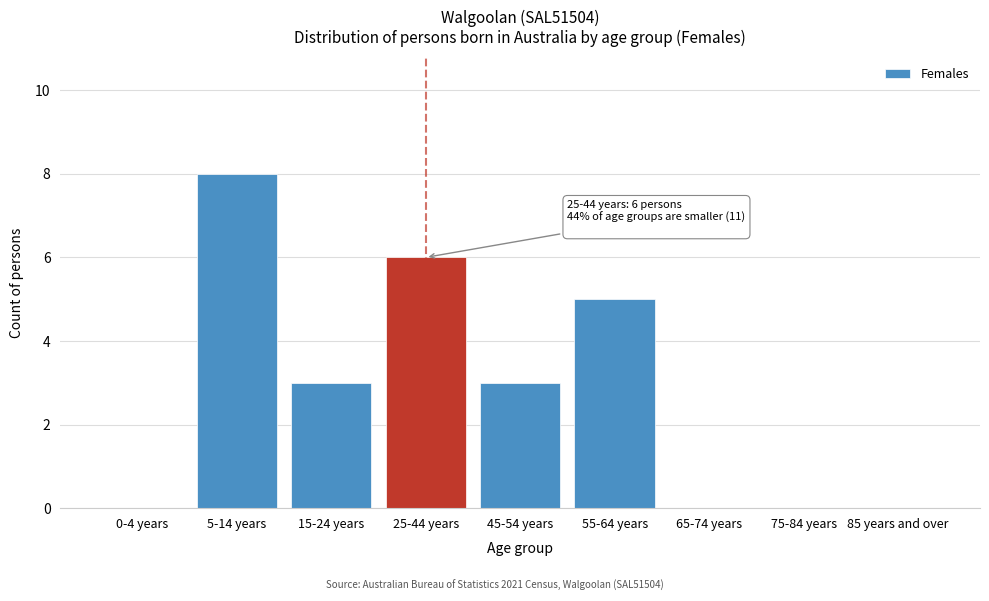

Reading left to right, extract all data points from this chart.

0-4 years=0	5-14 years=8	15-24 years=3	25-44 years=6	45-54 years=3	55-64 years=5	65-74 years=0	75-84 years=0	85 years and over=0